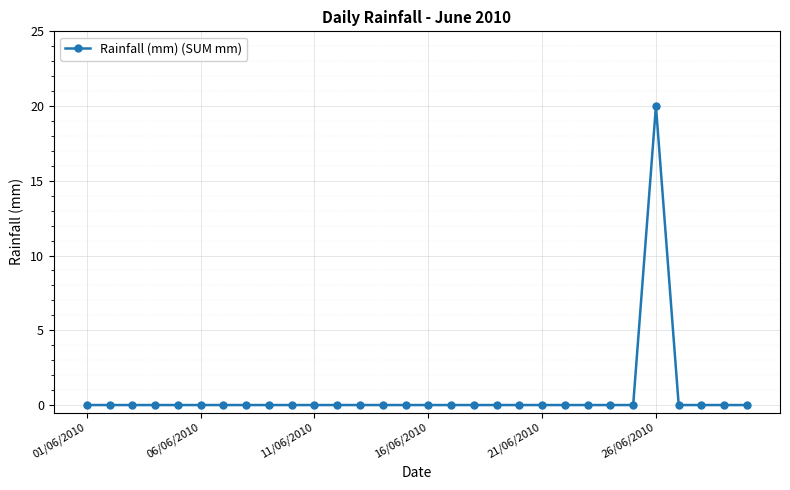

What is the greatest value displayed?

20